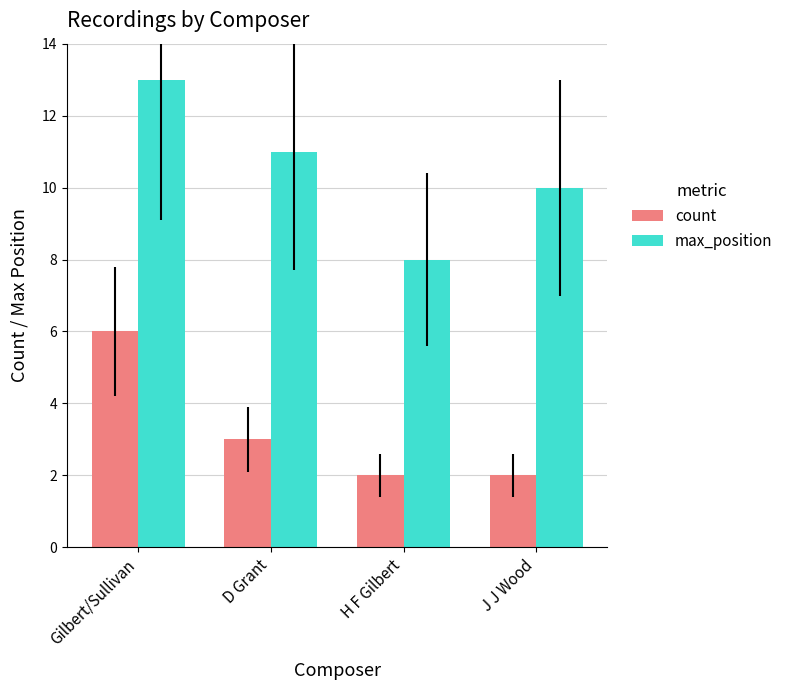

Reading left to right, what are all the values shown in this chart?

count: Gilbert/Sullivan=6	D Grant=3	H F Gilbert=2	J J Wood=2
max_position: Gilbert/Sullivan=13	D Grant=11	H F Gilbert=8	J J Wood=10